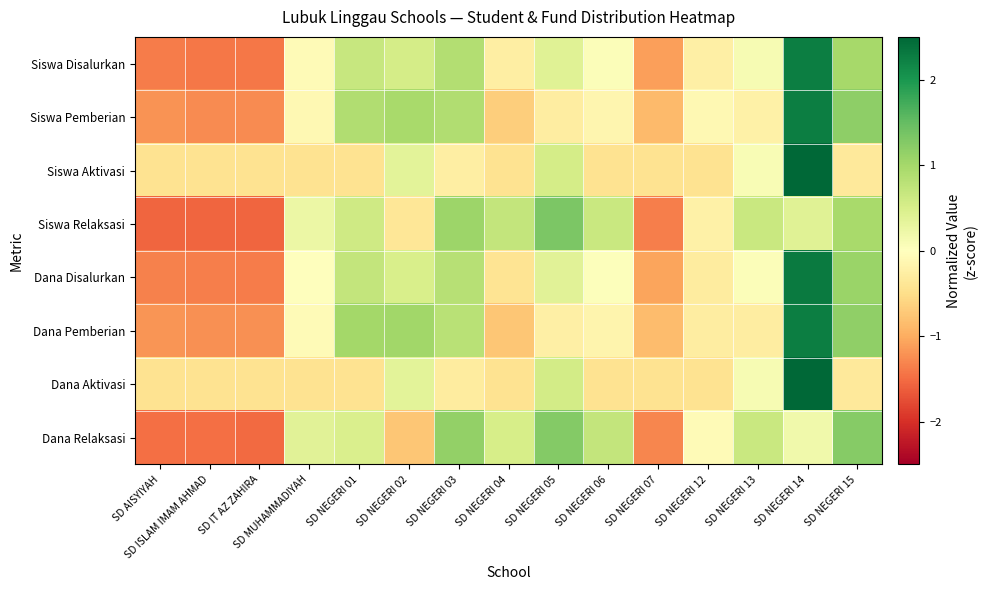

Reading left to right, extract all data points from this chart.

Siswa Disalurkan: SD AISYIYAH=-1.4	SD ISLAM IMAM AHMAD=-1.4	SD IT AZ ZAHIRA=-1.4	SD MUHAMMADIYAH=-0.1	SD NEGERI 01=0.7	SD NEGERI 02=0.5	SD NEGERI 03=0.9	SD NEGERI 04=-0.3	SD NEGERI 05=0.4	SD NEGERI 06=0.1	SD NEGERI 07=-1.1	SD NEGERI 12=-0.2	SD NEGERI 13=0.1	SD NEGERI 14=2.3	SD NEGERI 15=1.0
Siswa Pemberian: SD AISYIYAH=-1.2	SD ISLAM IMAM AHMAD=-1.3	SD IT AZ ZAHIRA=-1.3	SD MUHAMMADIYAH=-0.1	SD NEGERI 01=0.9	SD NEGERI 02=1.0	SD NEGERI 03=0.9	SD NEGERI 04=-0.7	SD NEGERI 05=-0.3	SD NEGERI 06=-0.1	SD NEGERI 07=-0.9	SD NEGERI 12=-0.1	SD NEGERI 13=-0.2	SD NEGERI 14=2.3	SD NEGERI 15=1.2
Siswa Aktivasi: SD AISYIYAH=-0.4	SD ISLAM IMAM AHMAD=-0.4	SD IT AZ ZAHIRA=-0.4	SD MUHAMMADIYAH=-0.4	SD NEGERI 01=-0.4	SD NEGERI 02=0.4	SD NEGERI 03=-0.3	SD NEGERI 04=-0.4	SD NEGERI 05=0.5	SD NEGERI 06=-0.4	SD NEGERI 07=-0.4	SD NEGERI 12=-0.4	SD NEGERI 13=0.1	SD NEGERI 14=3.6	SD NEGERI 15=-0.3
Siswa Relaksasi: SD AISYIYAH=-1.6	SD ISLAM IMAM AHMAD=-1.6	SD IT AZ ZAHIRA=-1.6	SD MUHAMMADIYAH=0.2	SD NEGERI 01=0.6	SD NEGERI 02=-0.4	SD NEGERI 03=1.1	SD NEGERI 04=0.7	SD NEGERI 05=1.3	SD NEGERI 06=0.7	SD NEGERI 07=-1.3	SD NEGERI 12=-0.2	SD NEGERI 13=0.7	SD NEGERI 14=0.4	SD NEGERI 15=1.0
Dana Disalurkan: SD AISYIYAH=-1.3	SD ISLAM IMAM AHMAD=-1.4	SD IT AZ ZAHIRA=-1.4	SD MUHAMMADIYAH=-0.0	SD NEGERI 01=0.7	SD NEGERI 02=0.5	SD NEGERI 03=0.8	SD NEGERI 04=-0.4	SD NEGERI 05=0.4	SD NEGERI 06=0.0	SD NEGERI 07=-1.1	SD NEGERI 12=-0.3	SD NEGERI 13=0.1	SD NEGERI 14=2.3	SD NEGERI 15=1.1
Dana Pemberian: SD AISYIYAH=-1.2	SD ISLAM IMAM AHMAD=-1.2	SD IT AZ ZAHIRA=-1.2	SD MUHAMMADIYAH=-0.1	SD NEGERI 01=1.0	SD NEGERI 02=1.0	SD NEGERI 03=0.8	SD NEGERI 04=-0.8	SD NEGERI 05=-0.3	SD NEGERI 06=-0.2	SD NEGERI 07=-0.8	SD NEGERI 12=-0.3	SD NEGERI 13=-0.3	SD NEGERI 14=2.3	SD NEGERI 15=1.2
Dana Aktivasi: SD AISYIYAH=-0.4	SD ISLAM IMAM AHMAD=-0.4	SD IT AZ ZAHIRA=-0.4	SD MUHAMMADIYAH=-0.4	SD NEGERI 01=-0.4	SD NEGERI 02=0.4	SD NEGERI 03=-0.3	SD NEGERI 04=-0.4	SD NEGERI 05=0.5	SD NEGERI 06=-0.4	SD NEGERI 07=-0.4	SD NEGERI 12=-0.4	SD NEGERI 13=0.1	SD NEGERI 14=3.6	SD NEGERI 15=-0.3
Dana Relaksasi: SD AISYIYAH=-1.5	SD ISLAM IMAM AHMAD=-1.5	SD IT AZ ZAHIRA=-1.5	SD MUHAMMADIYAH=0.4	SD NEGERI 01=0.5	SD NEGERI 02=-0.8	SD NEGERI 03=1.1	SD NEGERI 04=0.5	SD NEGERI 05=1.3	SD NEGERI 06=0.7	SD NEGERI 07=-1.3	SD NEGERI 12=-0.1	SD NEGERI 13=0.7	SD NEGERI 14=0.2	SD NEGERI 15=1.2